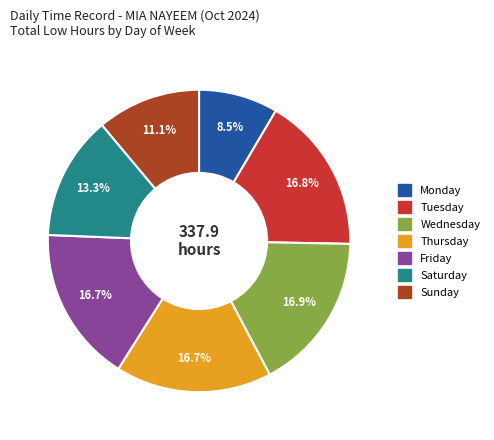

Does any single category account for the majority?

No